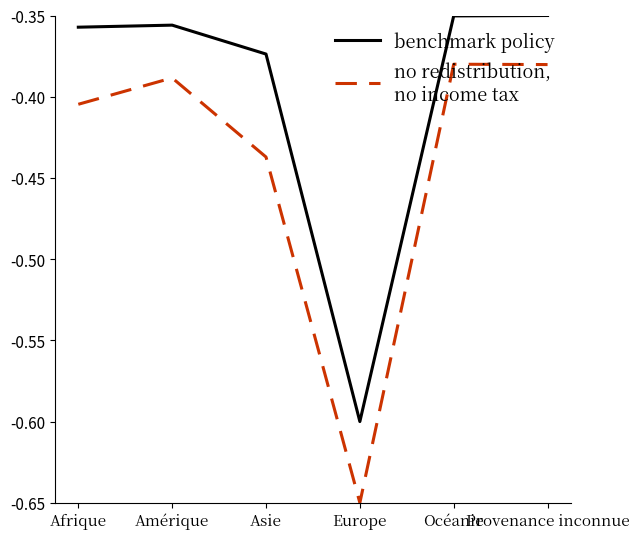

Does the chart display data point markers on the line(s)?

No